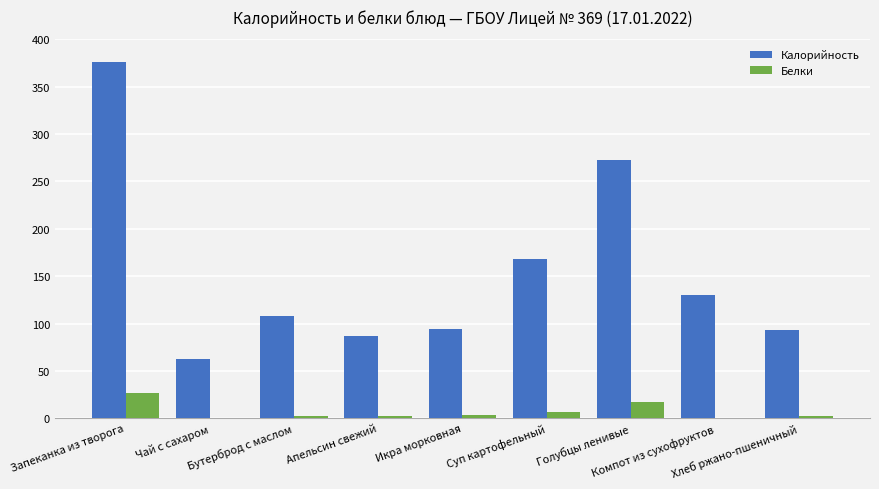

Which series has the largest total across all categories?

Калорийность